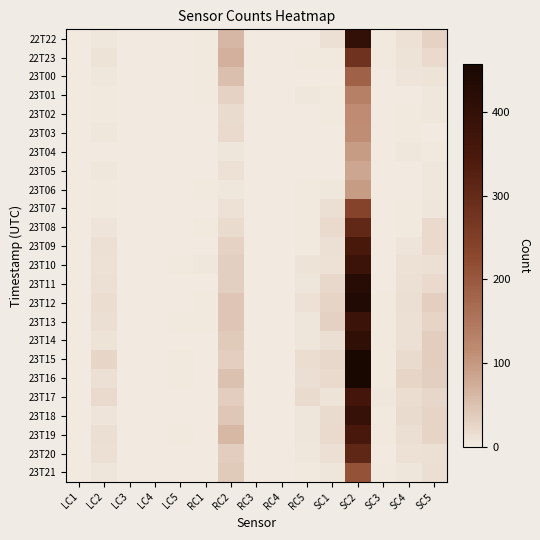

At RC2, list the series in order from largest to smallest.

22T23, 22T22, 23T19, 23T00, 23T16, 23T12, 23T13, 23T18, 23T21, 23T14, 23T17, 23T20, 23T15, 23T10, 23T11, 23T09, 23T01, 23T03, 23T02, 23T08, 23T05, 23T07, 23T04, 23T06